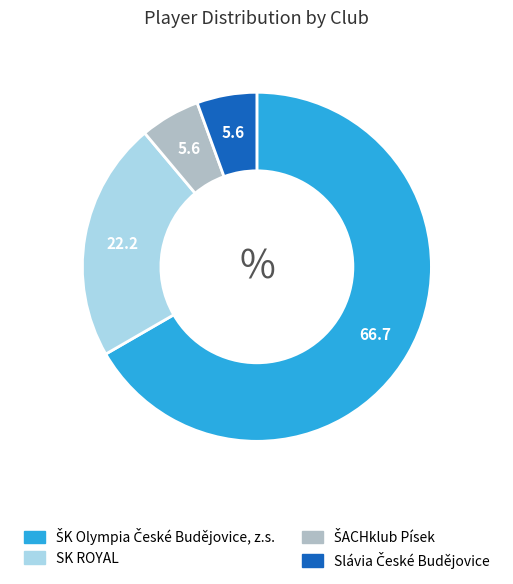

Count the number of slices in the pie.

4